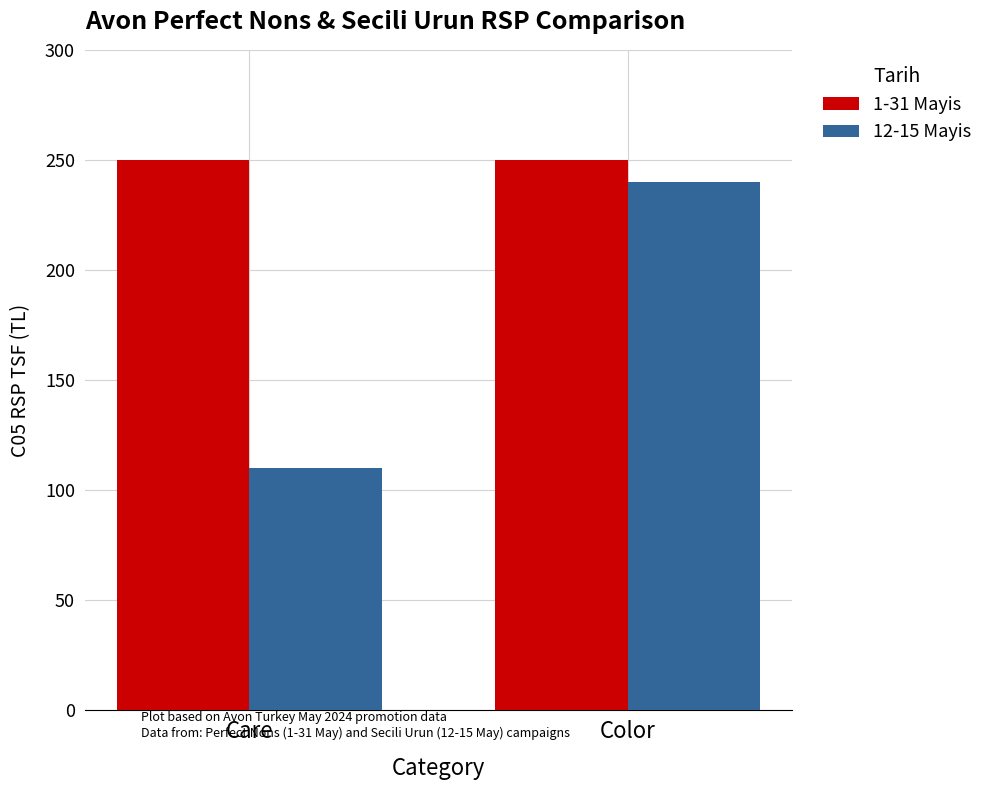

Reading left to right, transcribe all the data shown in this chart.

1-31 Mayis: 250.0	250.0
12-15 Mayis: 110.0	240.0